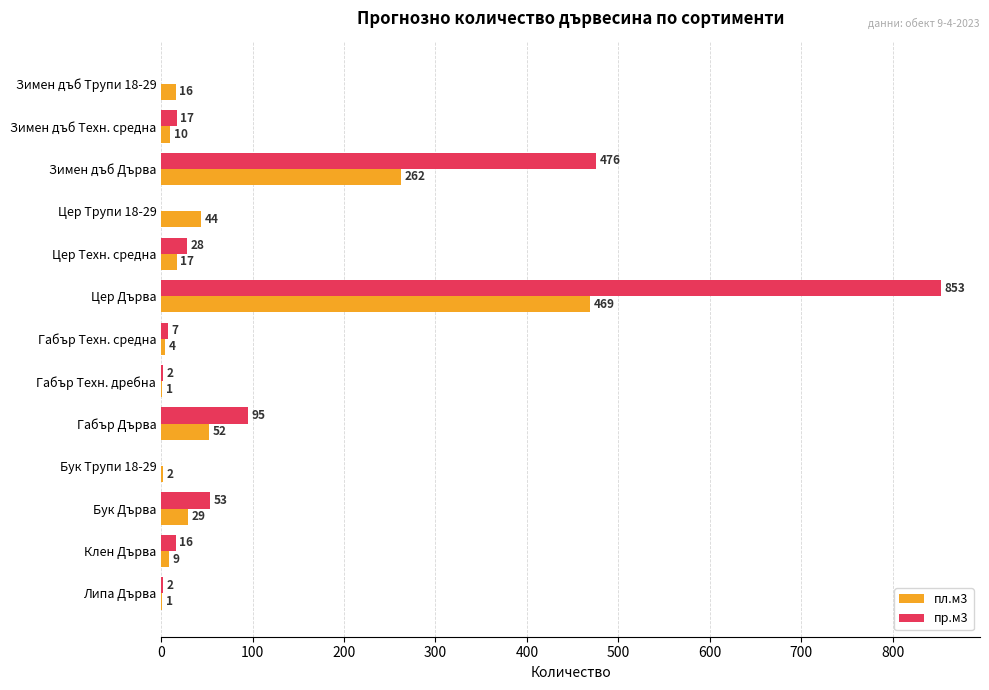

Is it true that пр.м3 equals 15 at Бук Дърва?

False